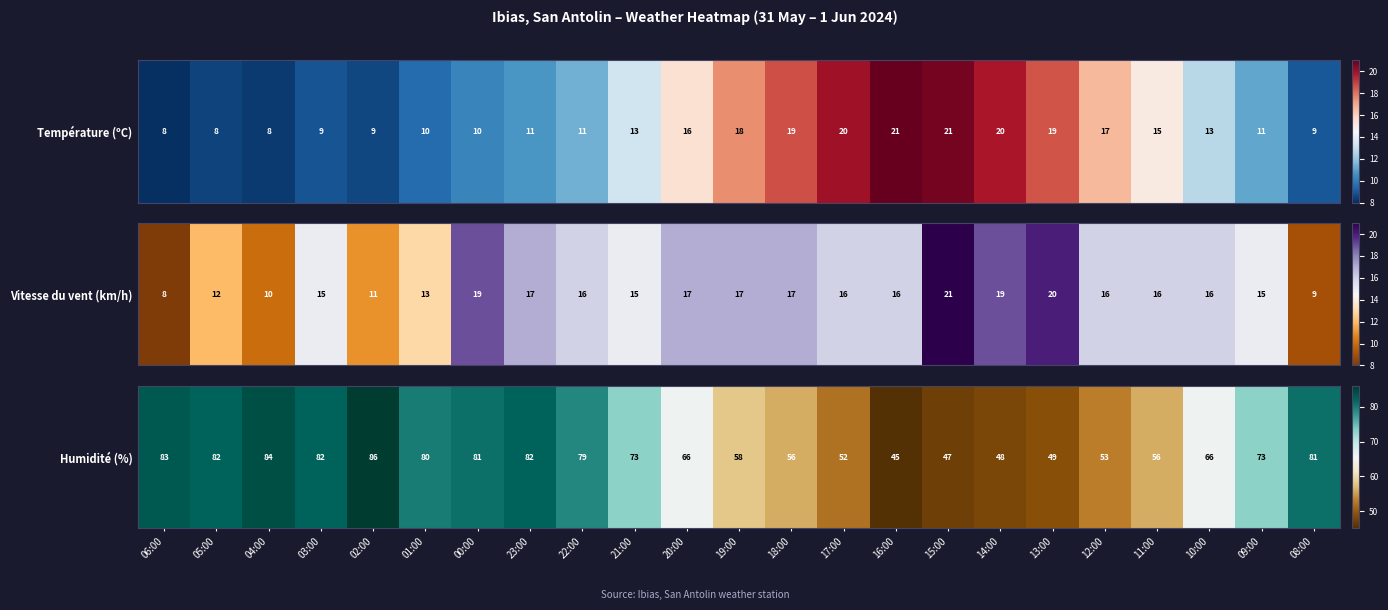

What is the sum of the values at 11:00 and 13:00?

105